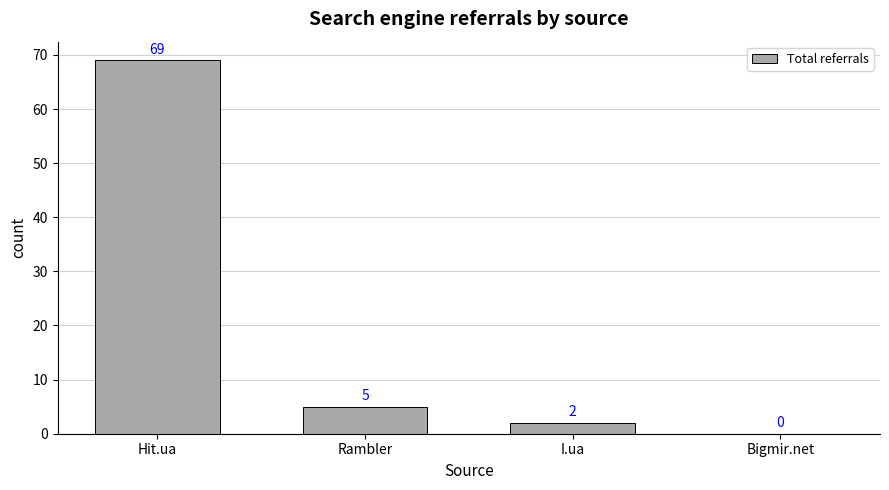

The value at Hit.ua is 41. True or false?

False